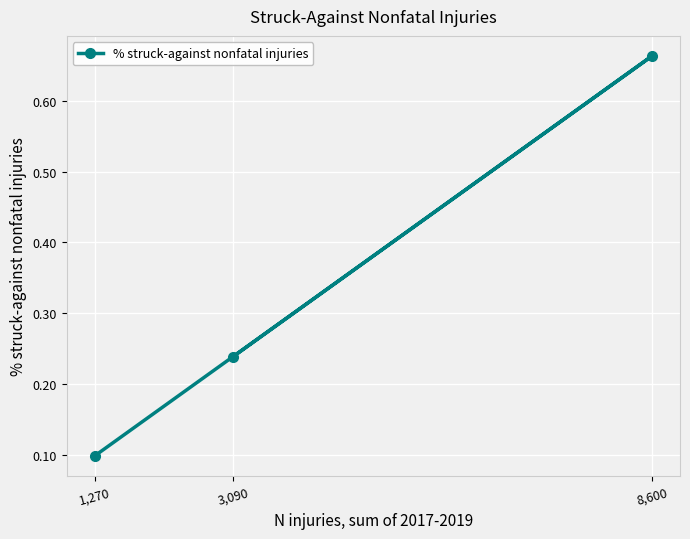

True or false: the data shows 1.0 at 8,600.

False